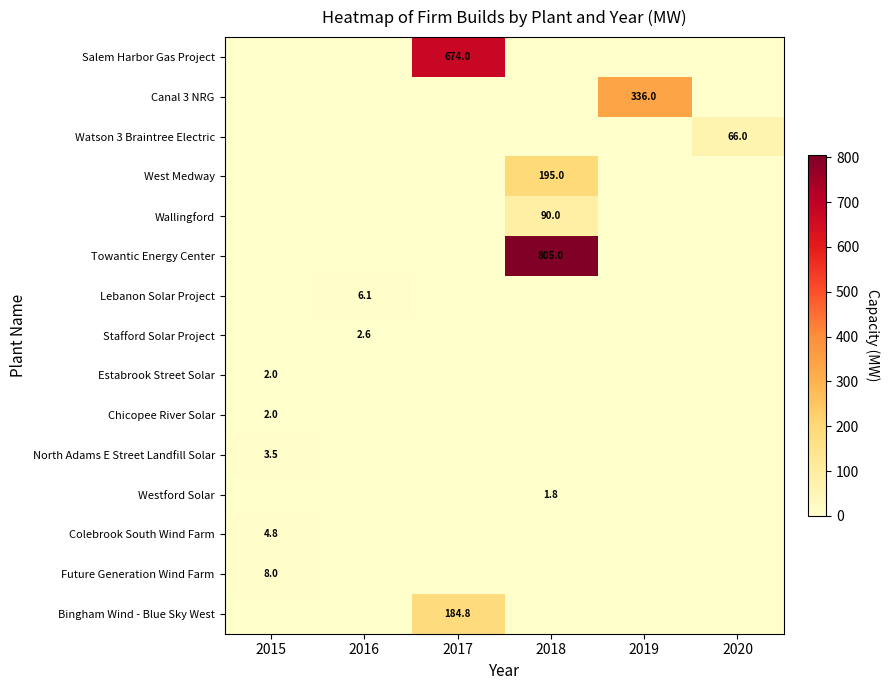

Is it true that Future Generation Wind Farm equals 11.6 at 2015?

False